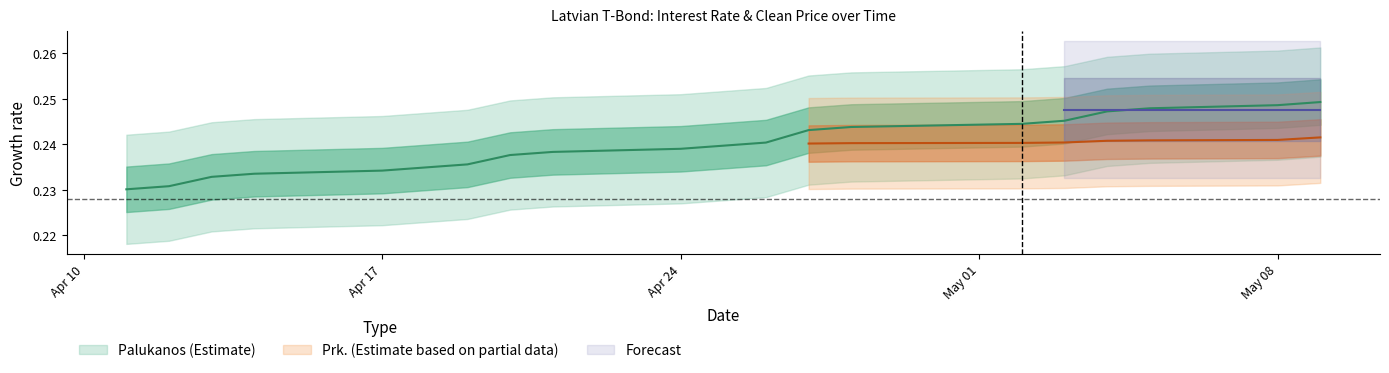

Reading left to right, what are all the values shown in this chart?

0.2	0.2	0.2	0.2	0.2	0.2	0.2	0.2	0.2	0.2	0.2	0.2	0.2	0.2	0.2	0.2	0.2	0.2	0.2	0.2